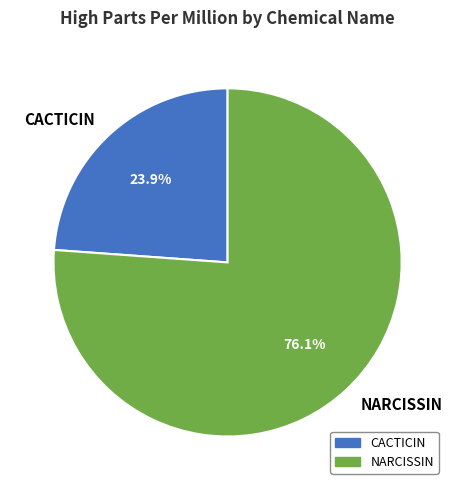

Do NARCISSIN and CACTICIN together represent more than half of the pie?

Yes